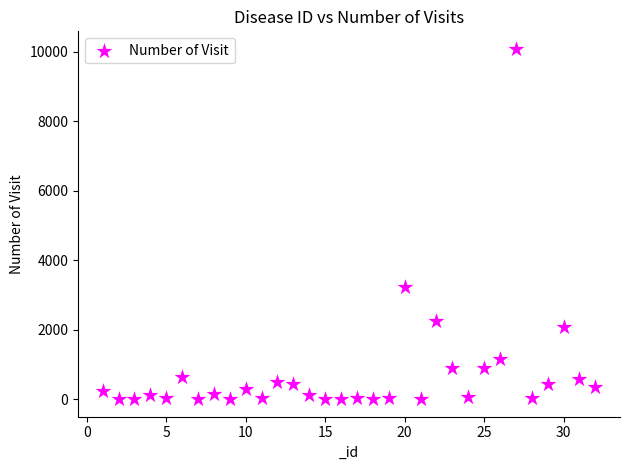

What is the range of X values (max minus min)?

31